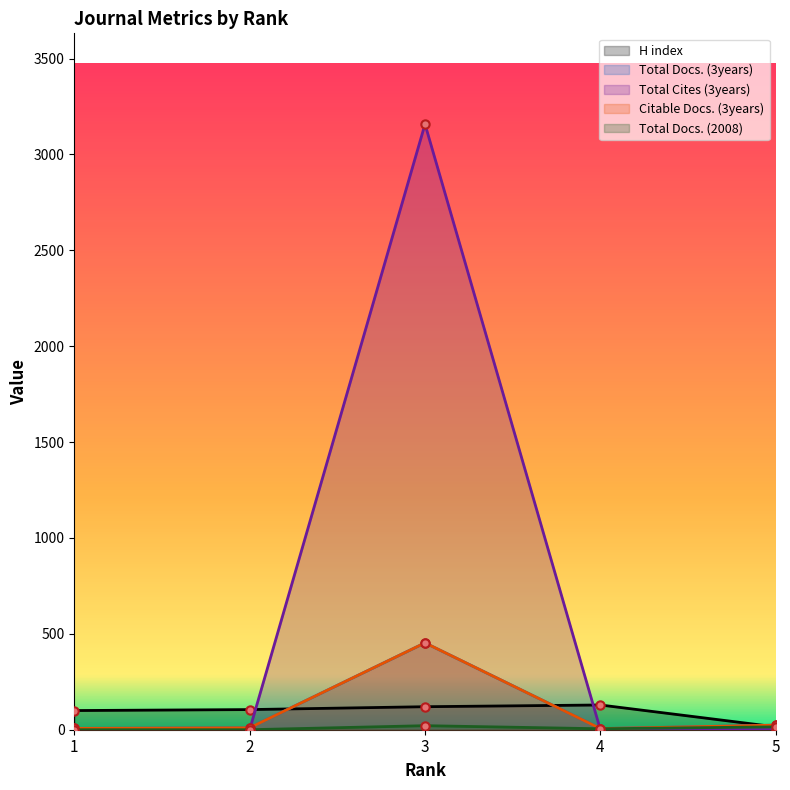

What is the difference between the second highest and second lowest values in the Citable Docs. (3years) series?

17